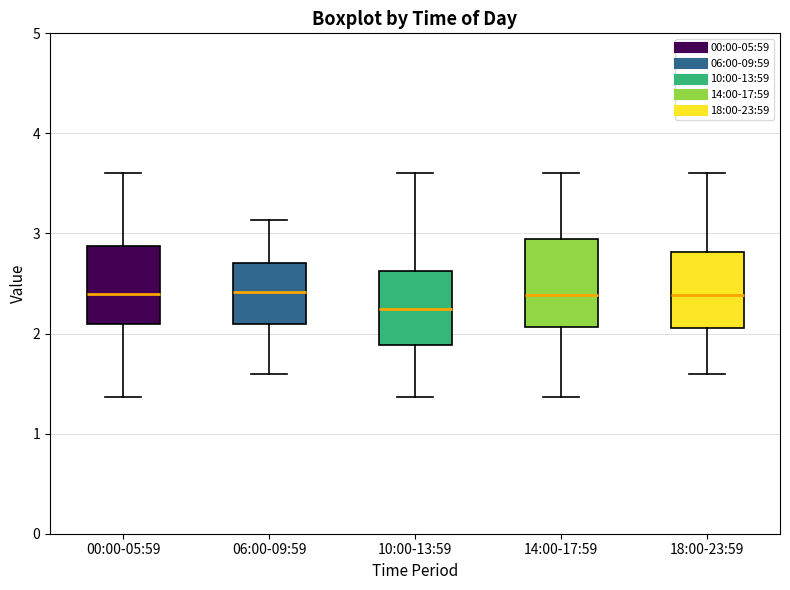

Reading left to right, read every box against the y-axis: the position of its median line, the range the box covers, and the ends of its whiskers. The values are not printed on the chart, so give them approximately, as read against the axis.

00:00-05:59: median 2.4, box 2.1 to 2.9, whiskers 1.4 to 3.6
06:00-09:59: median 2.4, box 2.1 to 2.7, whiskers 1.6 to 3.1
10:00-13:59: median 2.3, box 1.9 to 2.6, whiskers 1.4 to 3.6
14:00-17:59: median 2.4, box 2.1 to 2.9, whiskers 1.4 to 3.6
18:00-23:59: median 2.4, box 2.1 to 2.8, whiskers 1.6 to 3.6